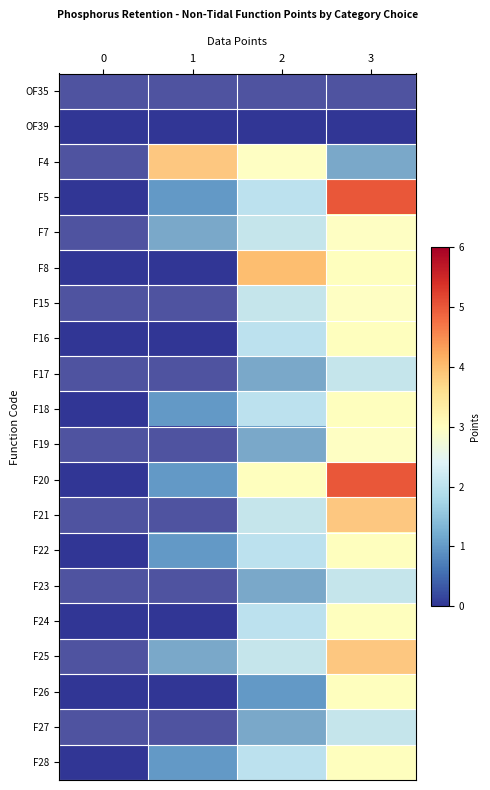

Which series has the largest total across all categories?

F20